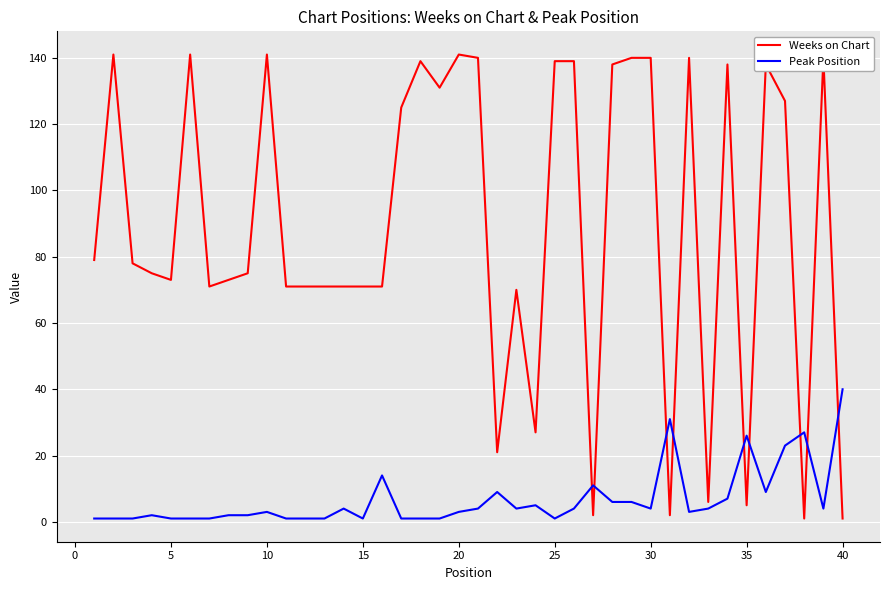

Which series has the largest total across all categories?

Weeks on Chart